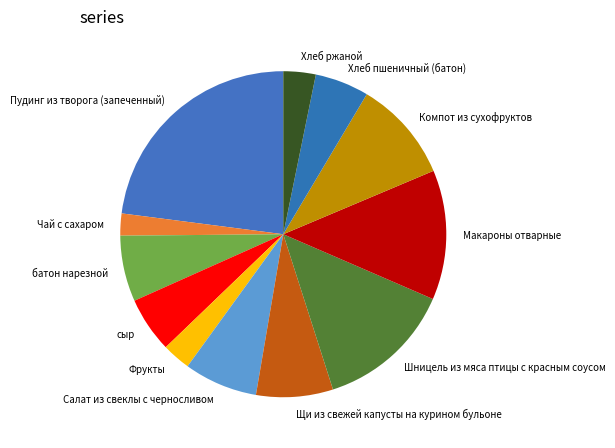

Combined, do Макароны отварные and Пудинг из творога (запеченный) account for over 50%?

No